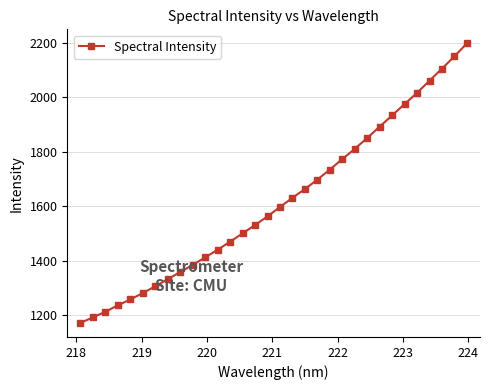

What is the value of the 11th point from the left?

1412.3